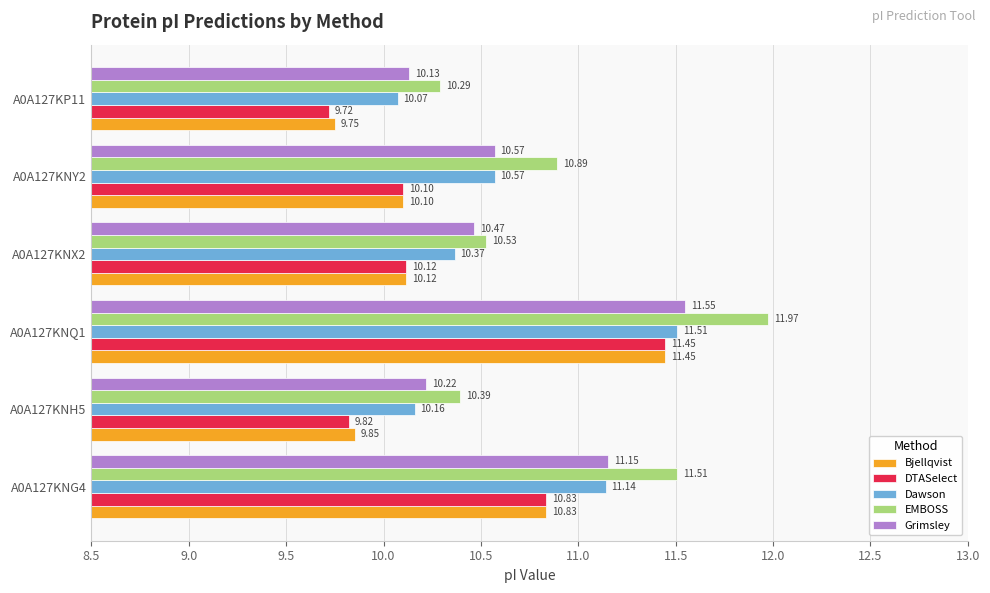

Rank the categories by Dawson value from highest to lowest.

A0A127KNQ1, A0A127KNG4, A0A127KNY2, A0A127KNX2, A0A127KNH5, A0A127KP11